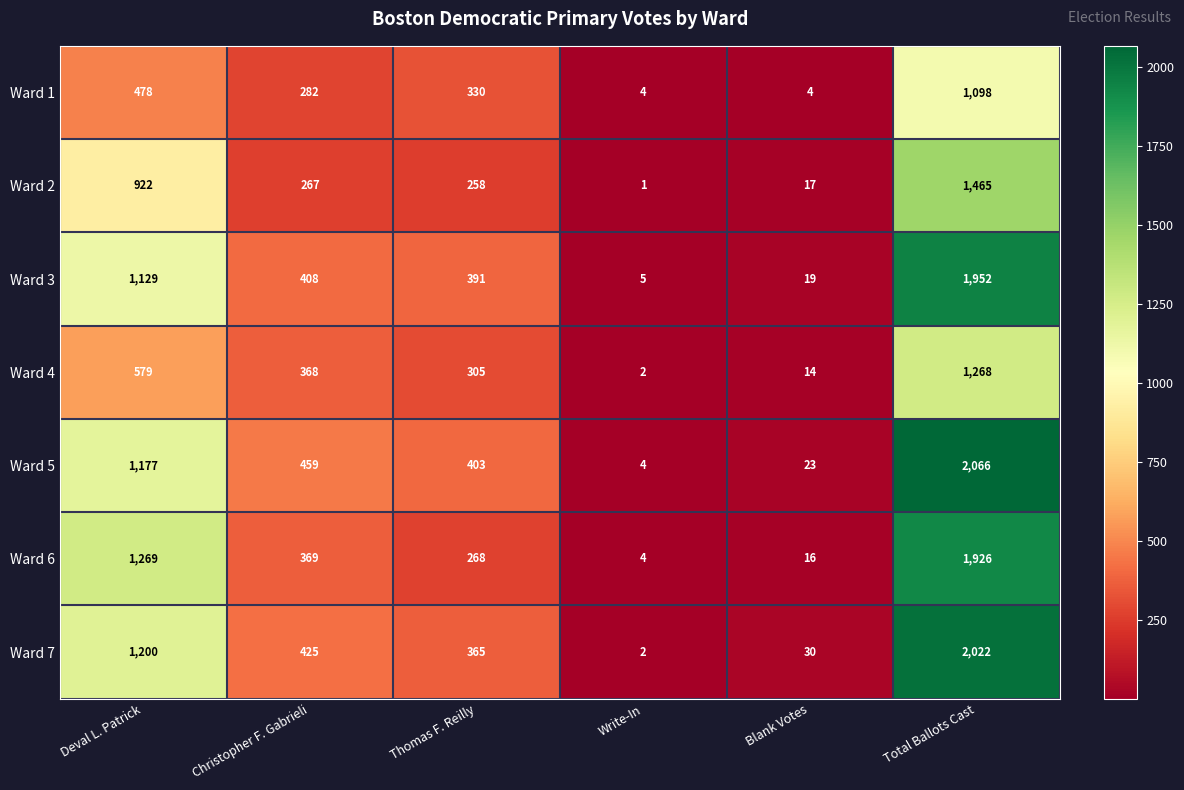

Rank the series at Total Ballots Cast from highest to lowest value.

Ward 5, Ward 7, Ward 3, Ward 6, Ward 2, Ward 4, Ward 1